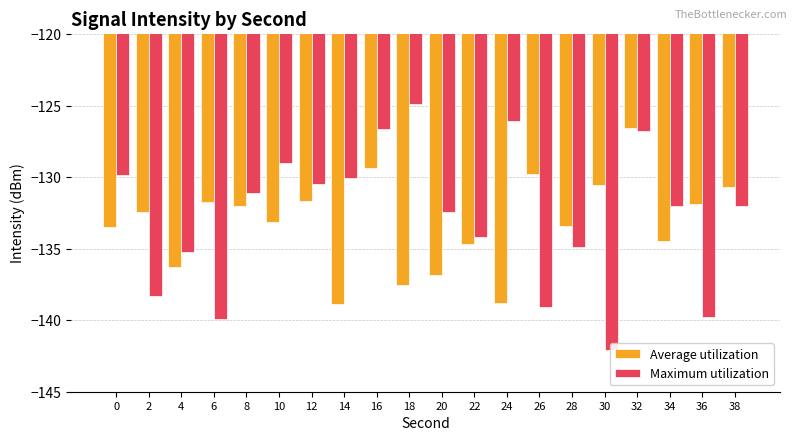

At which label is Maximum utilization closest to -133?

20